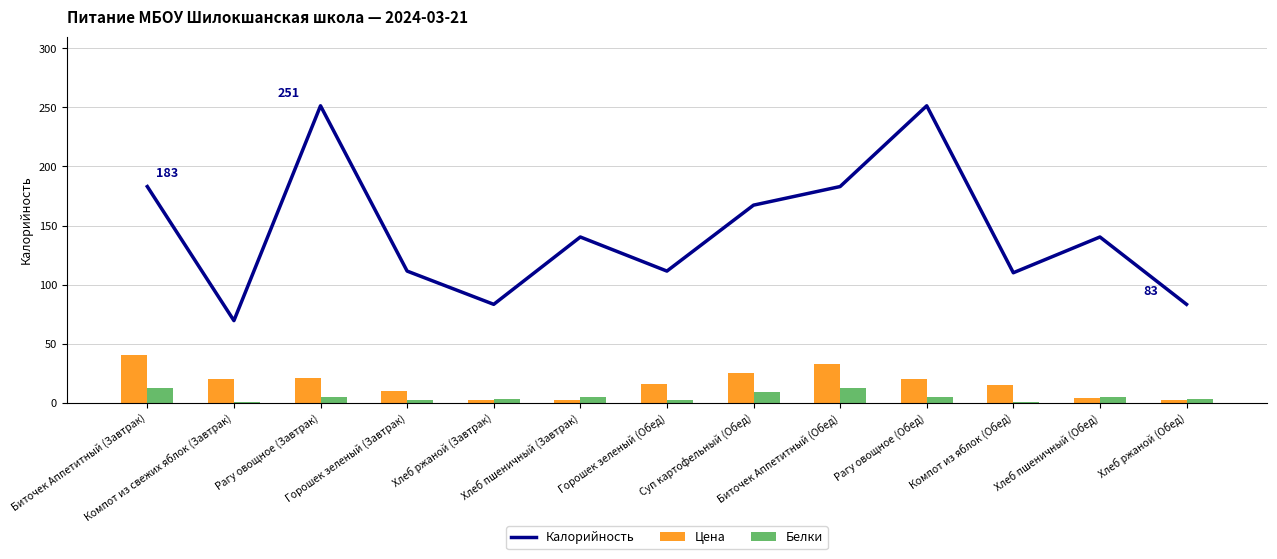

What is the difference between the highest and lowest values at Суп картофельный (Обед)?

158.6